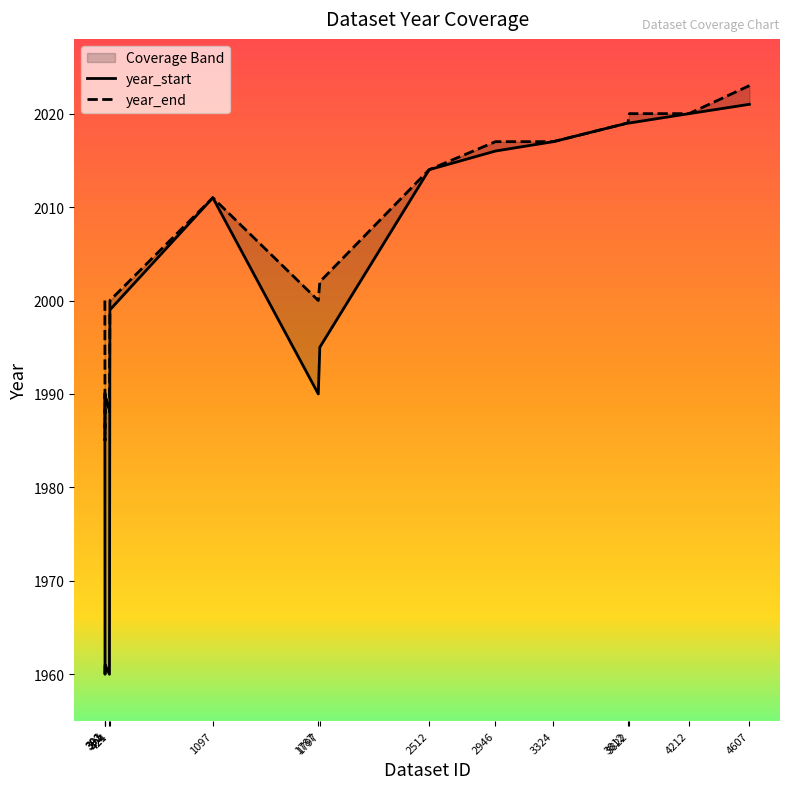

What are all the series names shown in the legend?

year_start, year_end